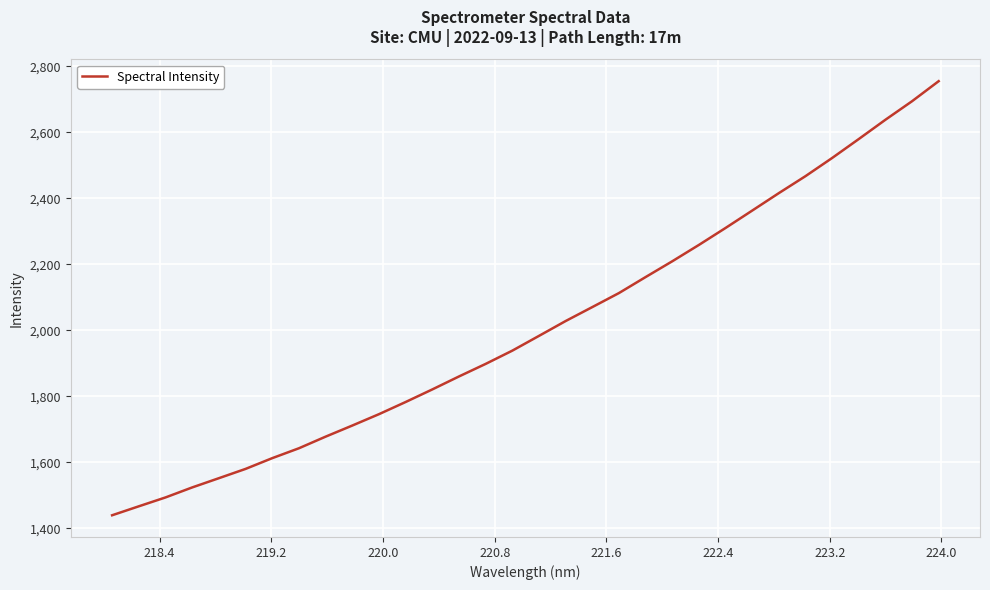

What is the maximum value shown in the chart?

2754.6